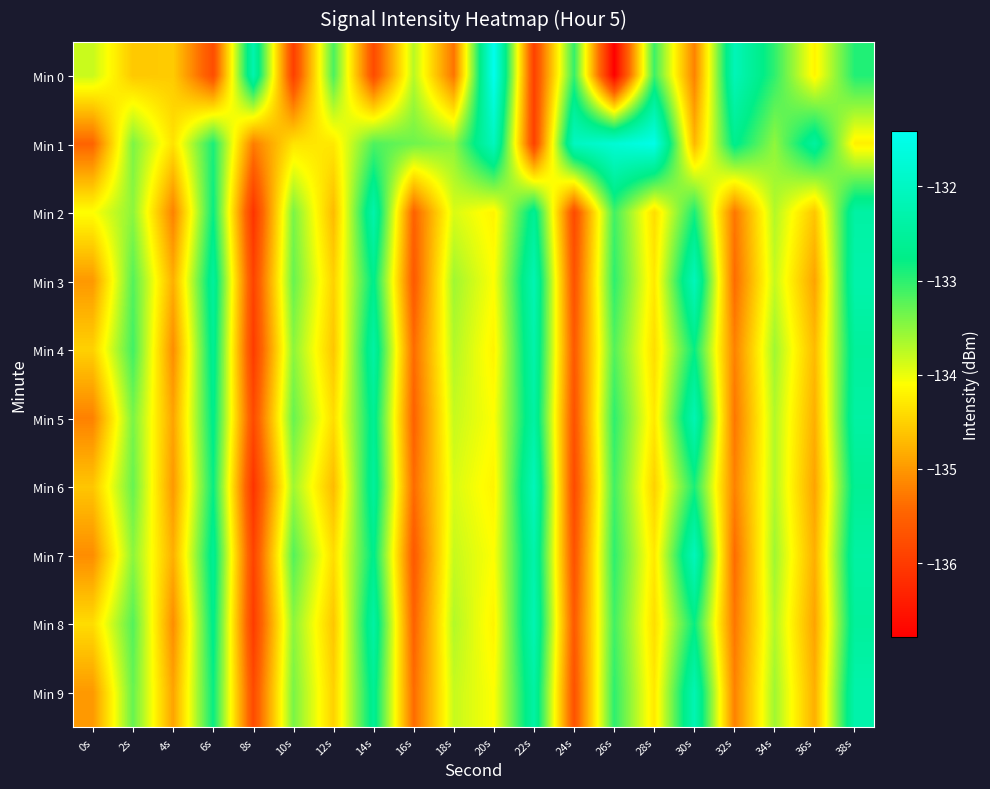

Reading left to right, transcribe all the data shown in this chart.

Min 0: 0s=-133.8	2s=-134.6	4s=-134.6	6s=-135.8	8s=-132.3	10s=-135.9	12s=-133.1	14s=-135.8	16s=-133.7	18s=-135.3	20s=-131.4	22s=-135.9	24s=-133.0	26s=-136.8	28s=-133.1	30s=-135.2	32s=-132.1	34s=-133.0	36s=-134.2	38s=-132.9
Min 1: 0s=-135.5	2s=-133.4	4s=-134.4	6s=-132.9	8s=-135.2	10s=-134.3	12s=-134.3	14s=-133.2	16s=-133.3	18s=-133.5	20s=-132.1	22s=-135.9	24s=-132.0	26s=-131.8	28s=-131.5	30s=-134.7	32s=-132.7	34s=-133.5	36s=-132.5	38s=-134.2
Min 2: 0s=-134.1	2s=-133.5	4s=-135.2	6s=-132.8	8s=-136.1	10s=-133.4	12s=-134.7	14s=-132.3	16s=-135.5	18s=-133.9	20s=-134.2	22s=-132.6	24s=-135.8	26s=-133.1	28s=-134.4	30s=-132.9	32s=-135.3	34s=-133.7	36s=-134.6	38s=-132.4
Min 3: 0s=-135.0	2s=-133.2	4s=-134.8	6s=-132.5	8s=-135.9	10s=-133.3	12s=-134.5	14s=-132.7	16s=-135.6	18s=-133.6	20s=-134.1	22s=-132.2	24s=-135.7	26s=-133.0	28s=-134.3	30s=-132.1	32s=-135.4	34s=-133.8	36s=-134.9	38s=-132.3
Min 4: 0s=-134.5	2s=-133.1	4s=-135.1	6s=-132.6	8s=-136.0	10s=-133.5	12s=-134.6	14s=-132.4	16s=-135.4	18s=-133.7	20s=-134.2	22s=-132.3	24s=-135.6	26s=-133.2	28s=-134.4	30s=-132.8	32s=-135.2	34s=-133.6	36s=-134.7	38s=-132.5
Min 5: 0s=-135.2	2s=-133.4	4s=-134.9	6s=-132.7	8s=-135.8	10s=-133.3	12s=-134.4	14s=-132.6	16s=-135.5	18s=-133.8	20s=-134.1	22s=-132.4	24s=-135.7	26s=-133.0	28s=-134.3	30s=-132.2	32s=-135.3	34s=-133.7	36s=-134.8	38s=-132.4
Min 6: 0s=-134.6	2s=-133.3	4s=-135.0	6s=-132.8	8s=-136.1	10s=-133.6	12s=-134.7	14s=-132.5	16s=-135.4	18s=-133.9	20s=-134.2	22s=-132.1	24s=-135.8	26s=-133.1	28s=-134.5	30s=-132.9	32s=-135.2	34s=-133.7	36s=-134.9	38s=-132.6
Min 7: 0s=-135.1	2s=-133.5	4s=-134.8	6s=-132.6	8s=-135.9	10s=-133.2	12s=-134.4	14s=-132.7	16s=-135.6	18s=-133.8	20s=-134.1	22s=-132.3	24s=-135.7	26s=-133.0	28s=-134.3	30s=-132.1	32s=-135.4	34s=-133.6	36s=-134.8	38s=-132.4
Min 8: 0s=-134.4	2s=-133.2	4s=-135.1	6s=-132.7	8s=-136.0	10s=-133.5	12s=-134.6	14s=-132.4	16s=-135.5	18s=-133.7	20s=-134.2	22s=-132.2	24s=-135.6	26s=-133.1	28s=-134.4	30s=-132.8	32s=-135.3	34s=-133.7	36s=-134.9	38s=-132.5
Min 9: 0s=-135.0	2s=-133.3	4s=-134.9	6s=-132.8	8s=-135.8	10s=-133.4	12s=-134.5	14s=-132.6	16s=-135.4	18s=-133.8	20s=-134.1	22s=-132.4	24s=-135.7	26s=-133.0	28s=-134.3	30s=-132.2	32s=-135.2	34s=-133.6	36s=-134.8	38s=-132.3